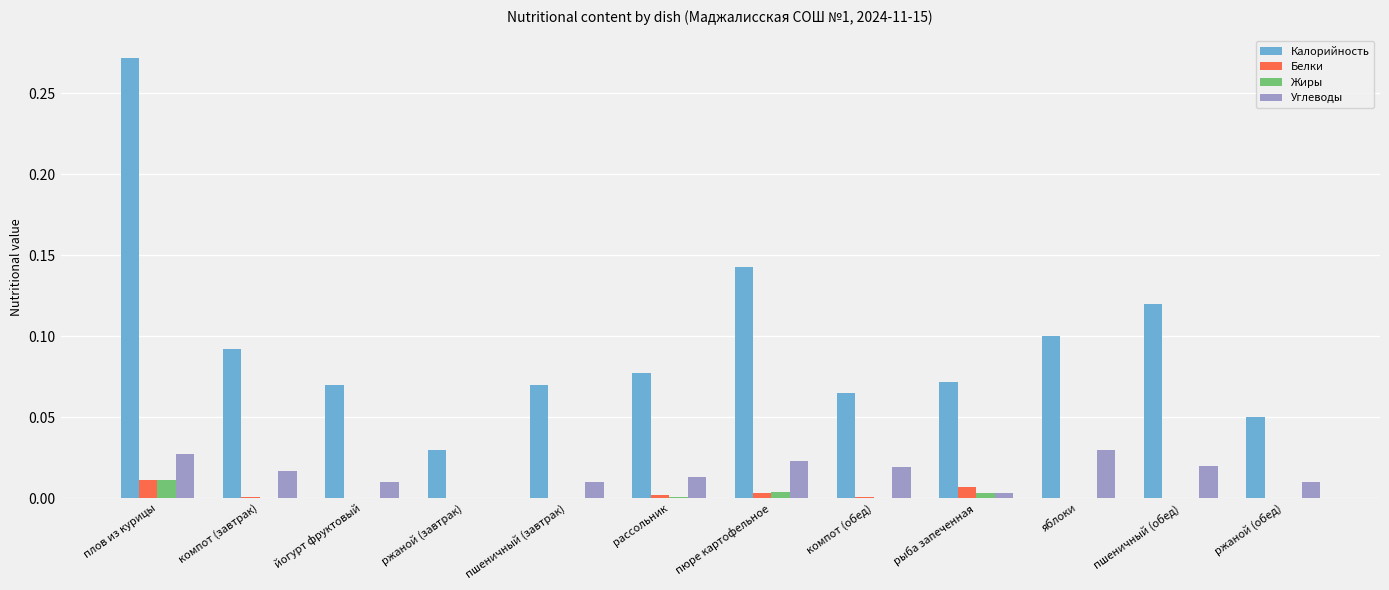

Are the bars grouped side by side (vs. stacked)?

Yes